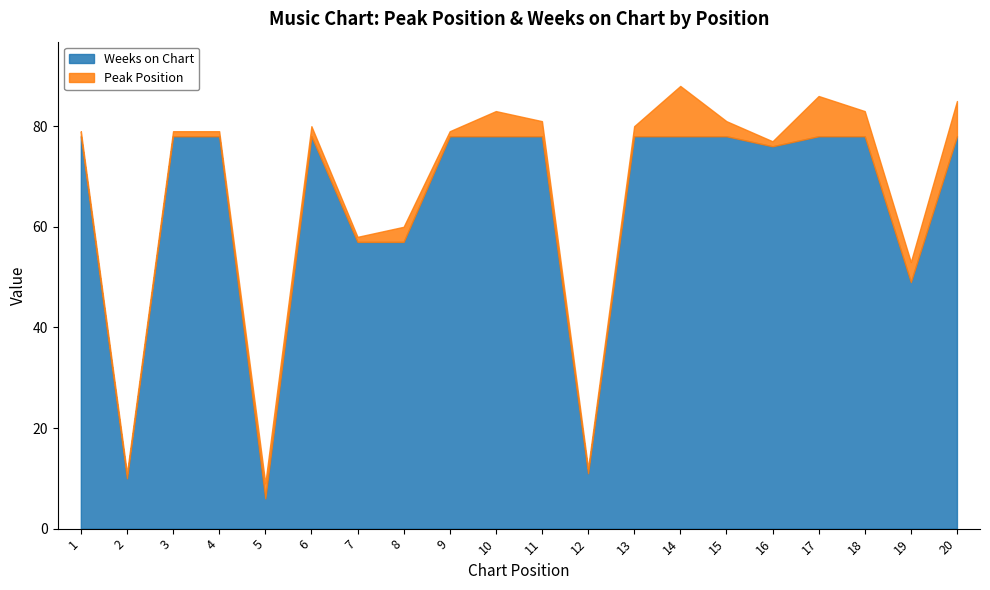

Reading left to right, what are all the values shown in this chart?

1=78	2=10	3=78	4=78	5=6	6=78	7=57	8=57	9=78	10=78	11=78	12=11	13=78	14=78	15=78	16=76	17=78	18=78	19=49	20=78